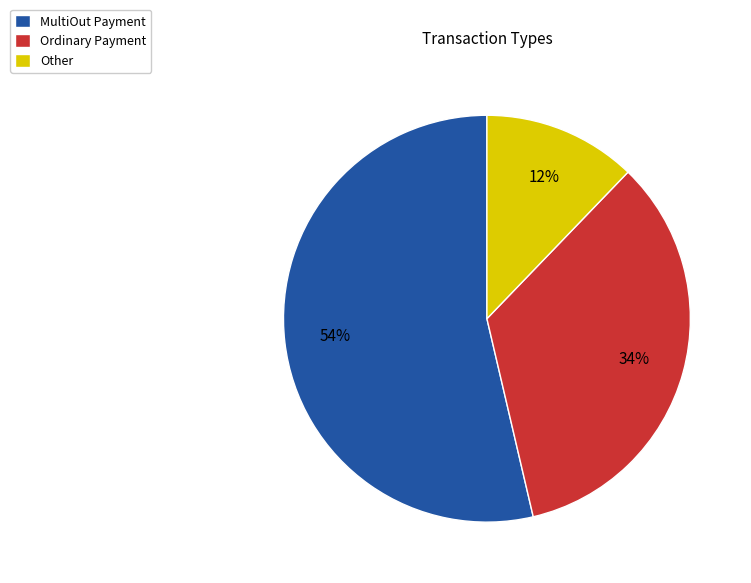

True or false: Other accounts for 17% of the total.

False